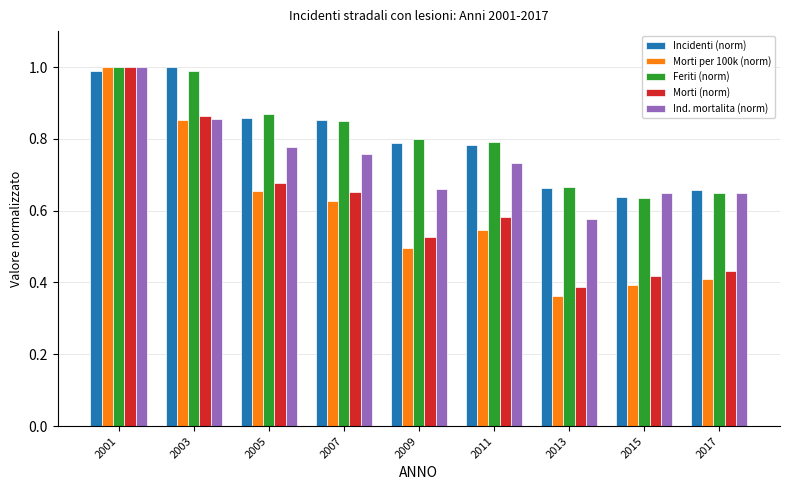

At which label is Feriti (norm) closest to 0?

2015